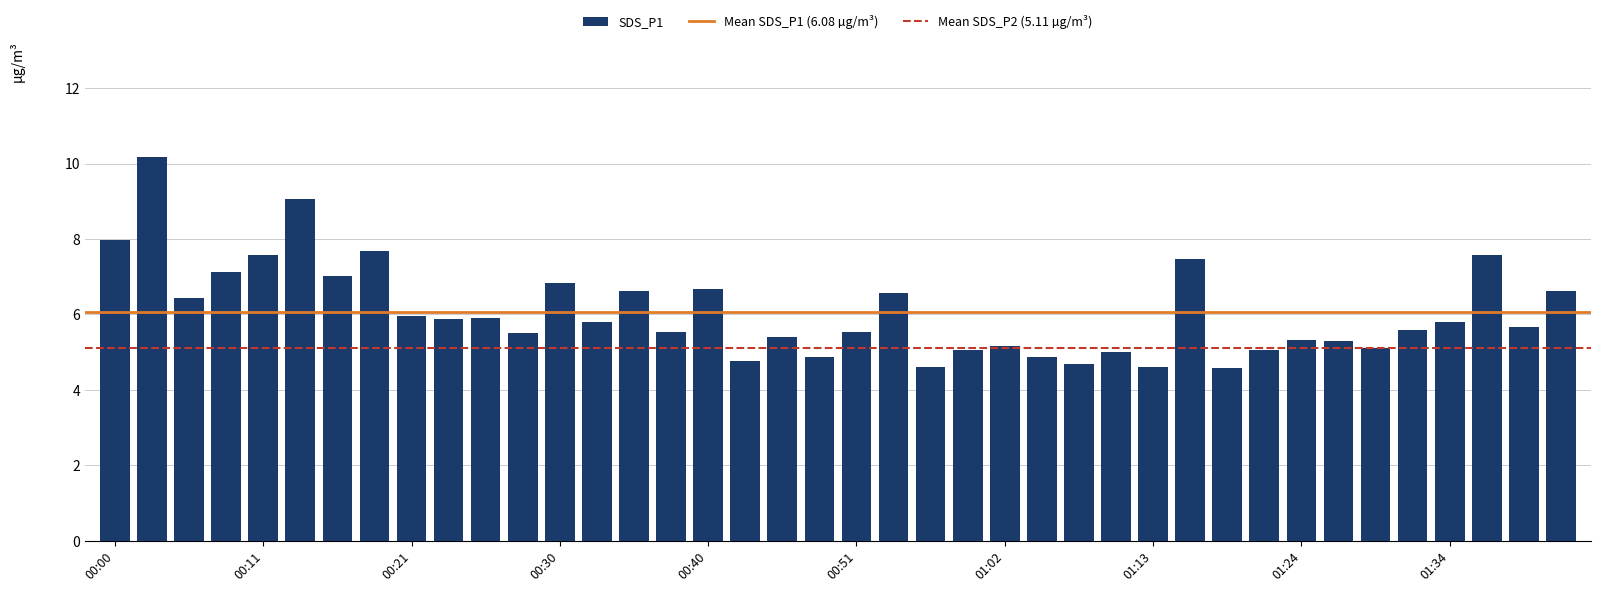

What is the value of the 3rd bar from the left?

6.4